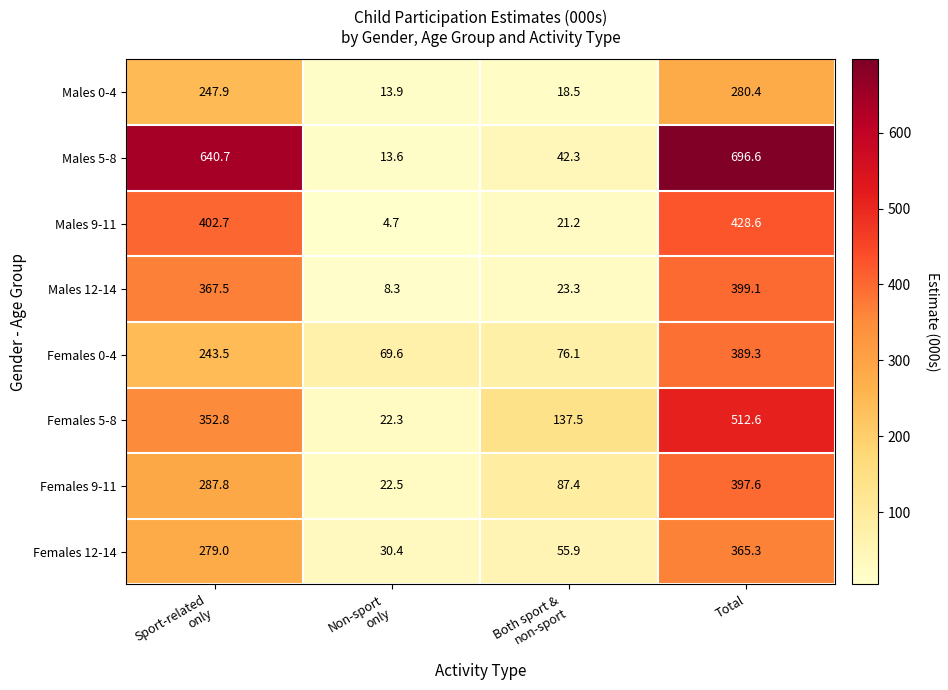

What value does the Males 5-8 series have at Total?

696.6